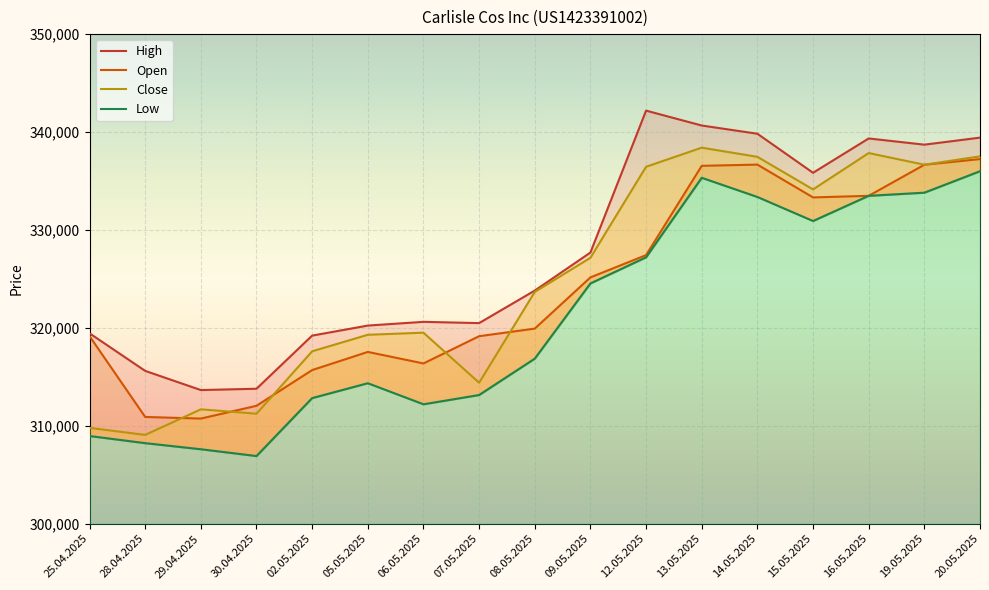

What is the average value of the Low series?

320923